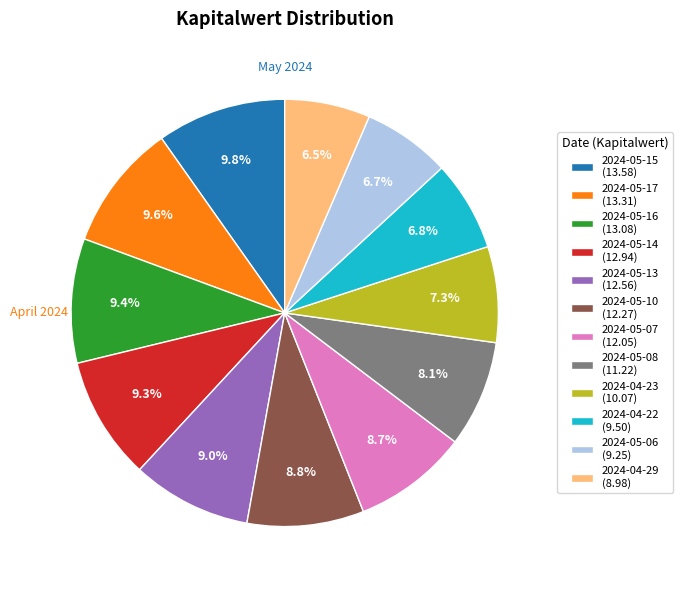

Combined, what portion of the pie is 2024-05-06 (9.25) and 2024-05-14 (12.94)?

16.0%